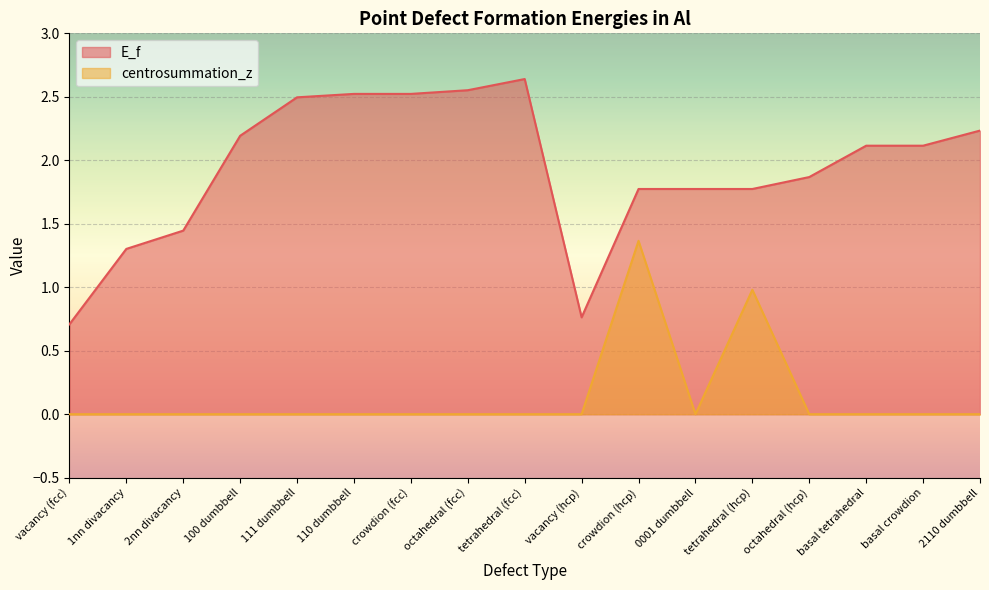

What is the total value across all series at 2110 dumbbell?

2.2